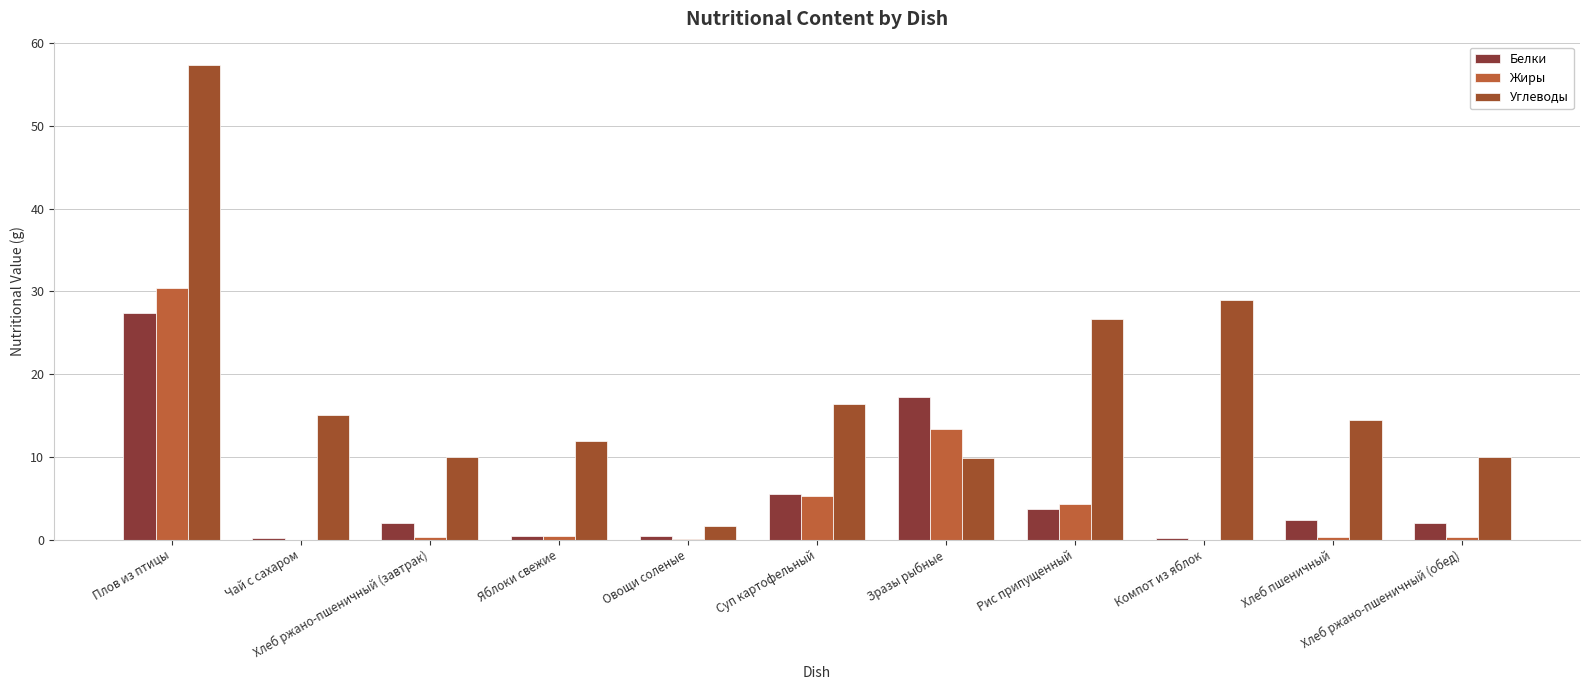

What is the sum of the Жиры values at Компот из яблок and Яблоки свежие?

0.5